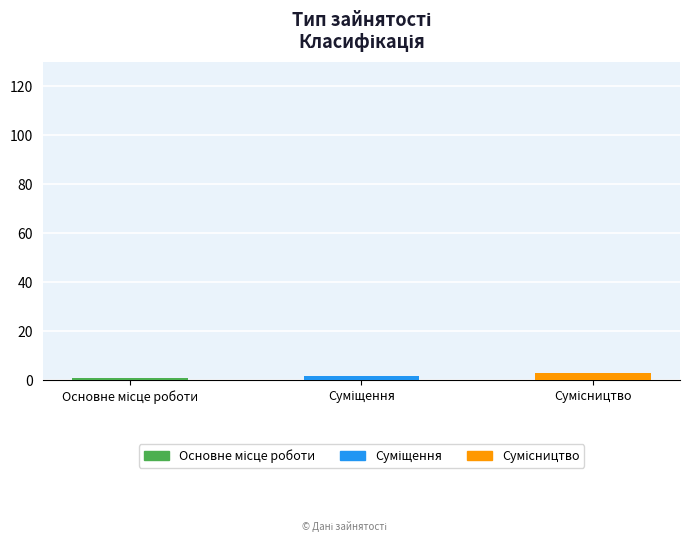

What is the sum of all values?

6